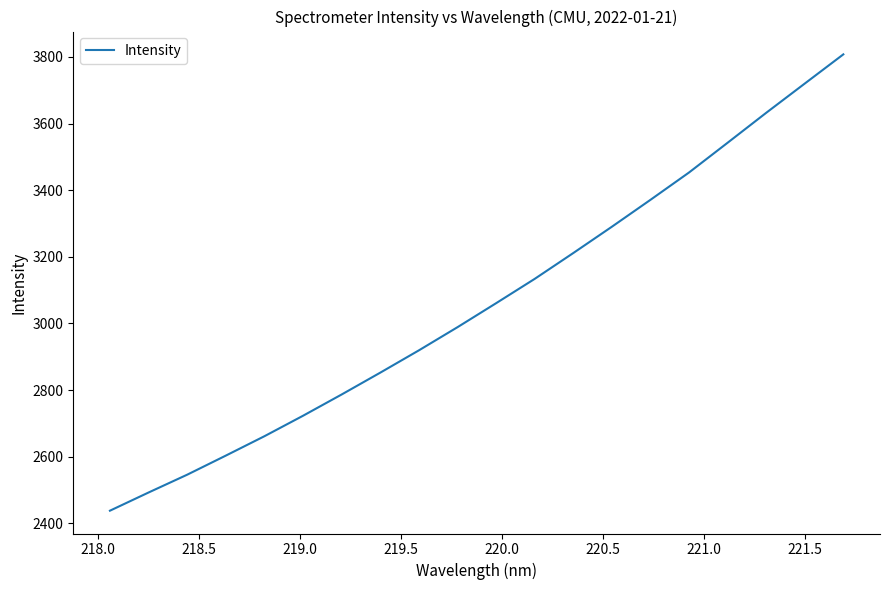

What is the smallest value displayed?

2438.0